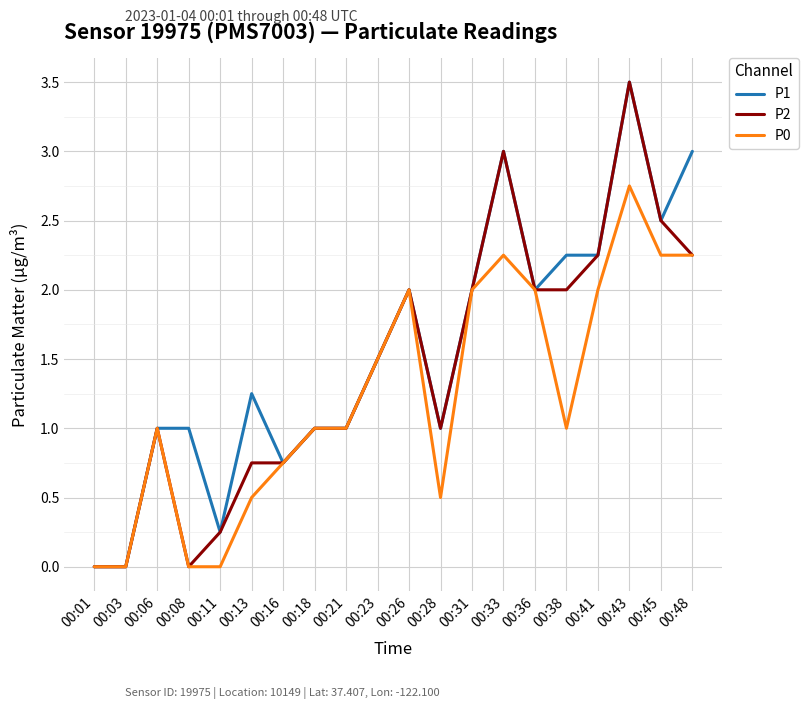

What is the maximum value for P1?

3.5